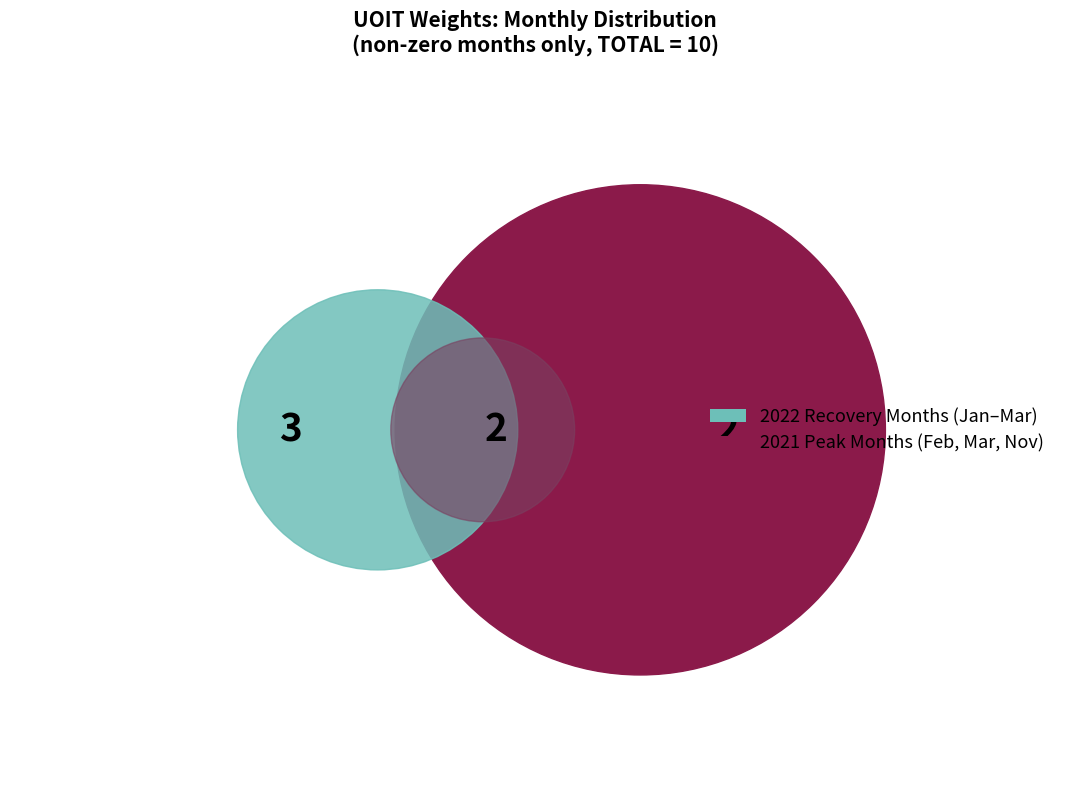

Is 2021-03 the majority of the pie?

No